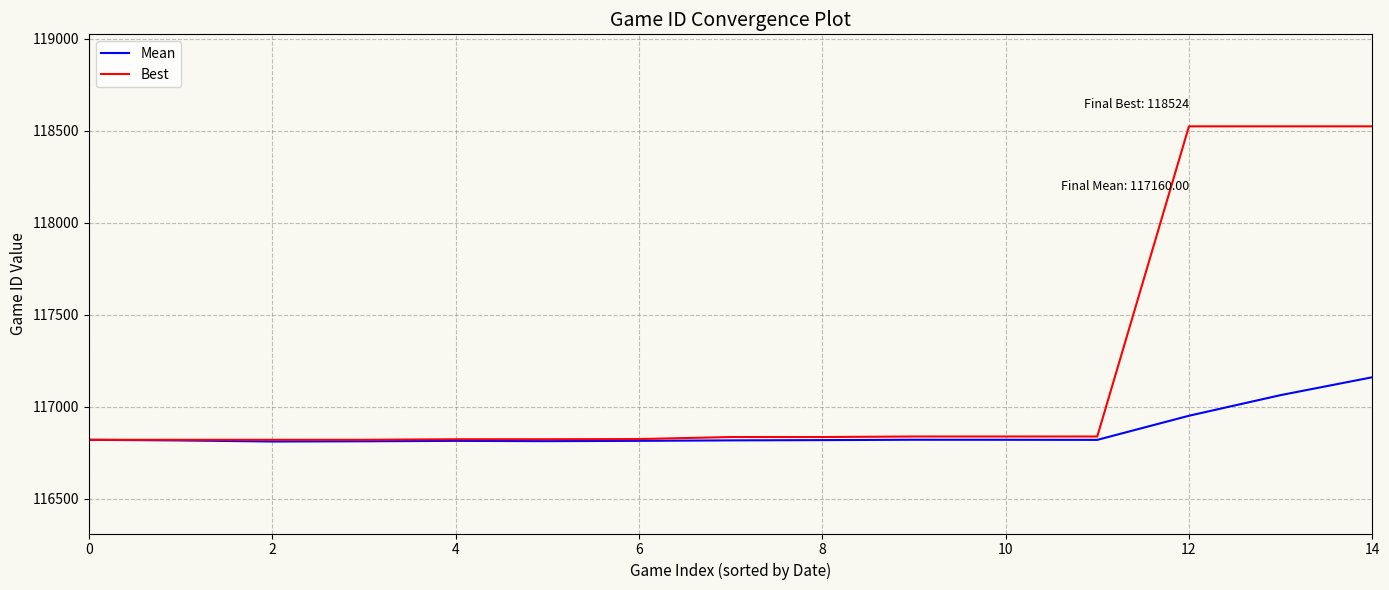

Rank the series by their average value, from highest to lowest.

Best, Mean